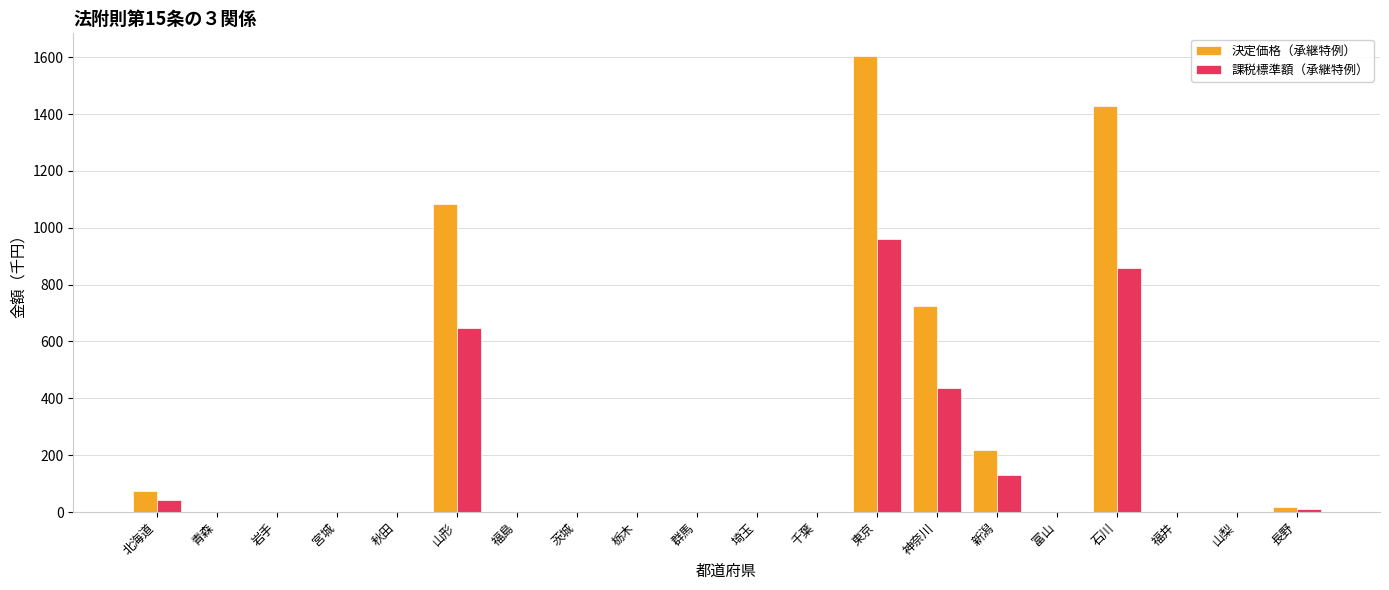

Where is 課税標準額（承継特例） nearest to the value 481?

神奈川